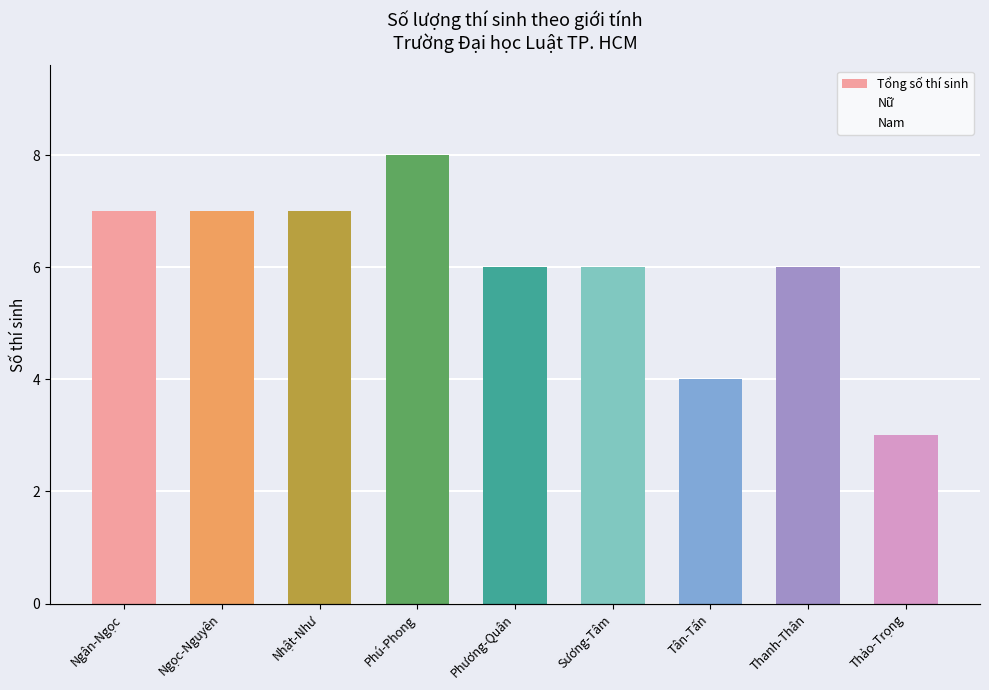

Where does the Tổng số thí sinh series first go above 6?

Ngân-Ngọc